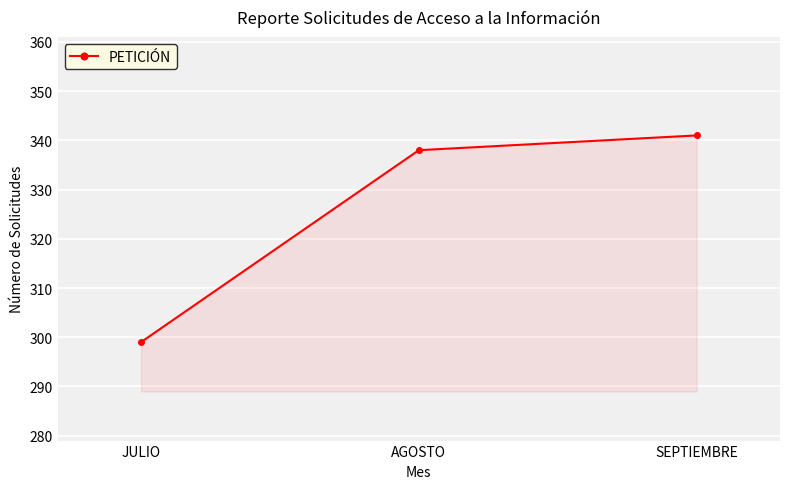

Does the chart display data point markers on the line(s)?

Yes